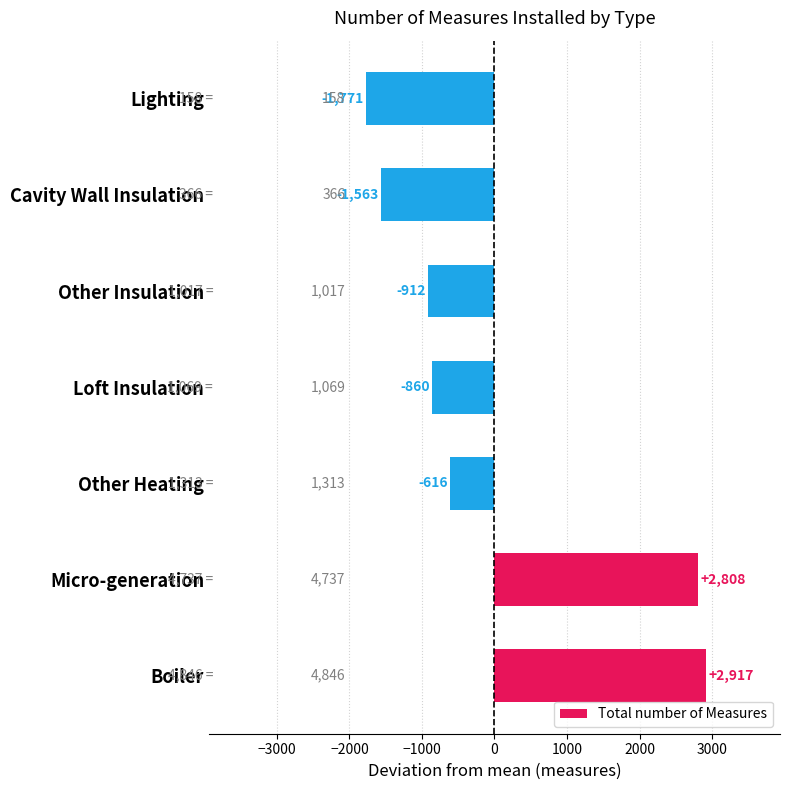

Does the chart contain any negative values?

Yes